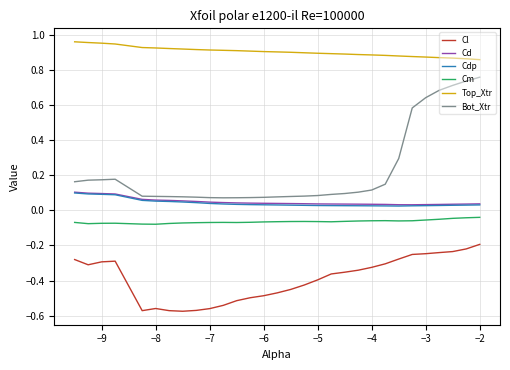

True or false: Cl and Cm intersect in this chart.

False